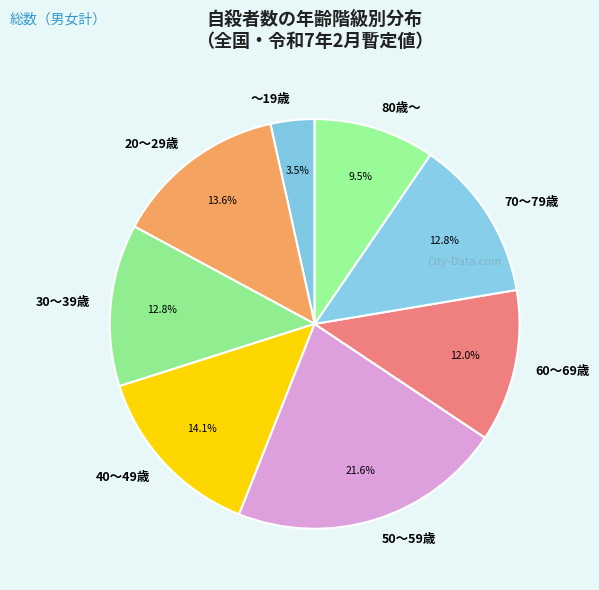

To the nearest percent, what percentage of the pie is 50～59歳?

22%